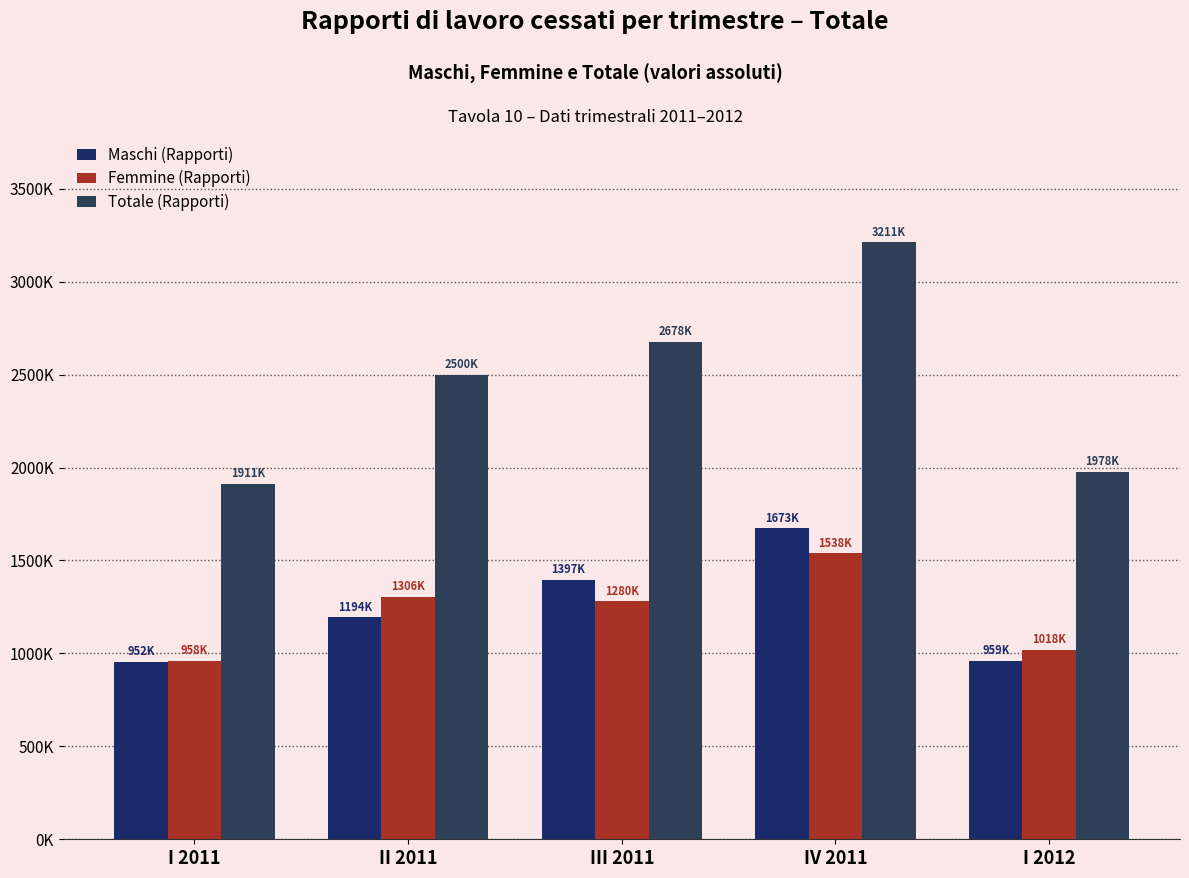

What is the label of the 1st bar from the right?

I 2012